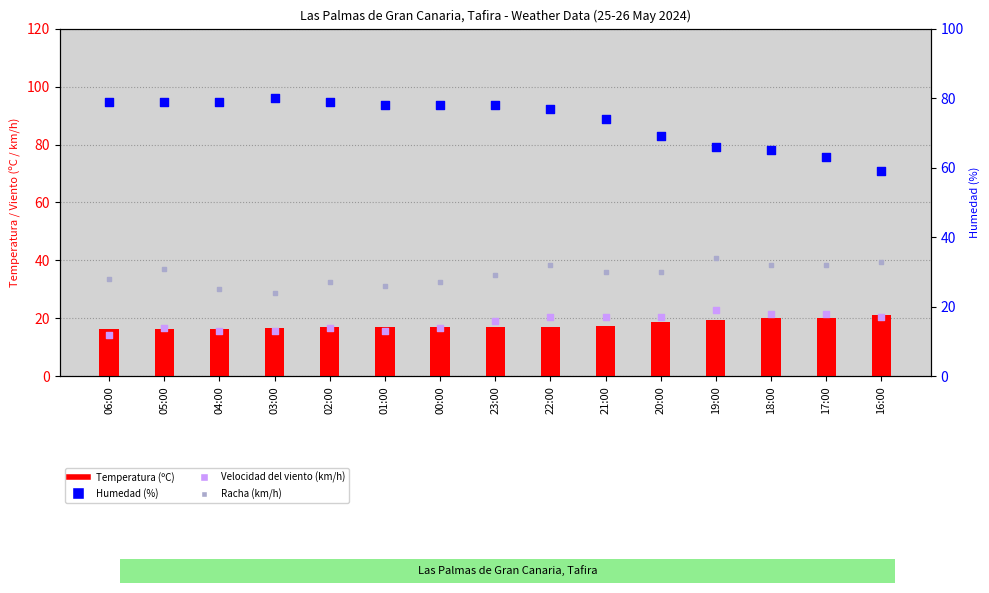

Which series has the largest total across all categories?

Humedad (%)